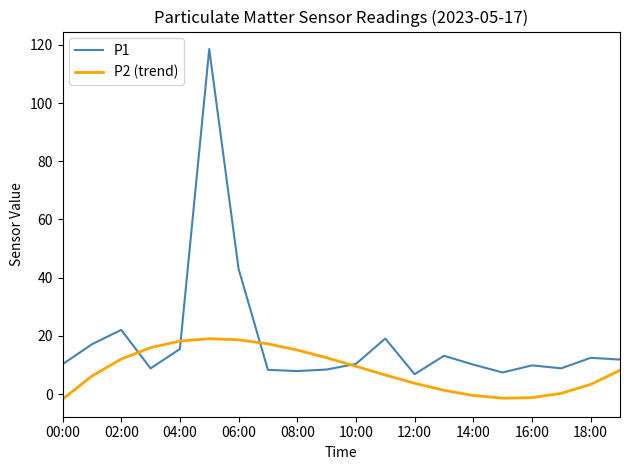

What is the average value of the P2 (trend) series?

8.2